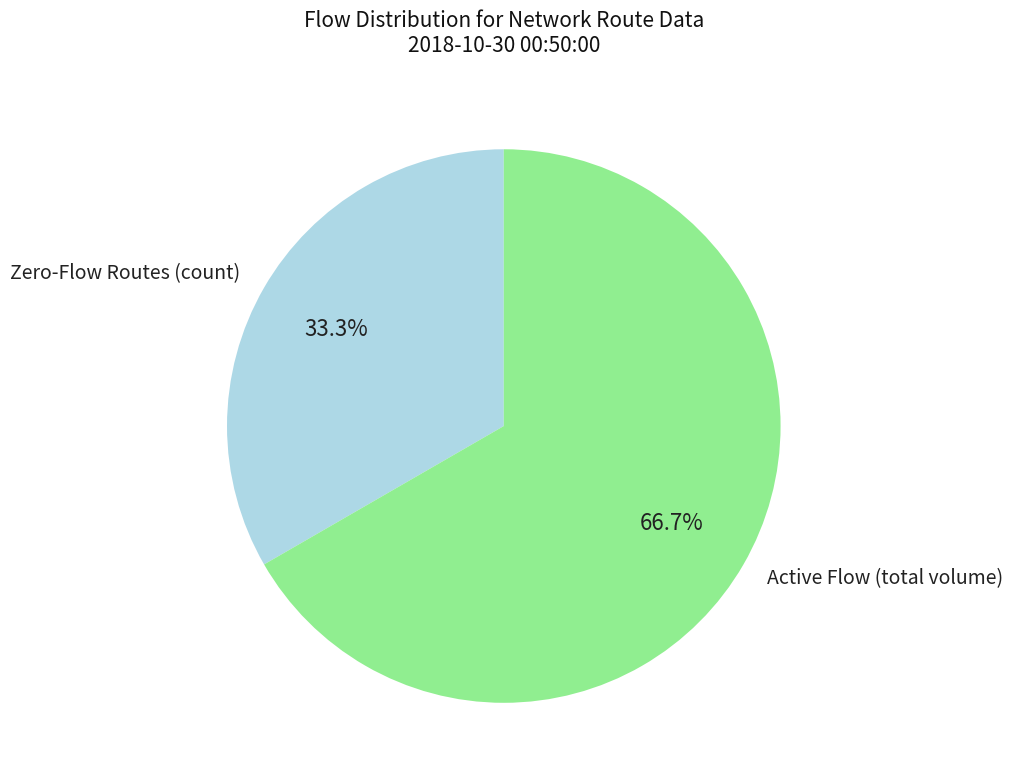

Rank the categories by value from lowest to highest.

Zero-Flow Routes (count), Active Flow (total volume)